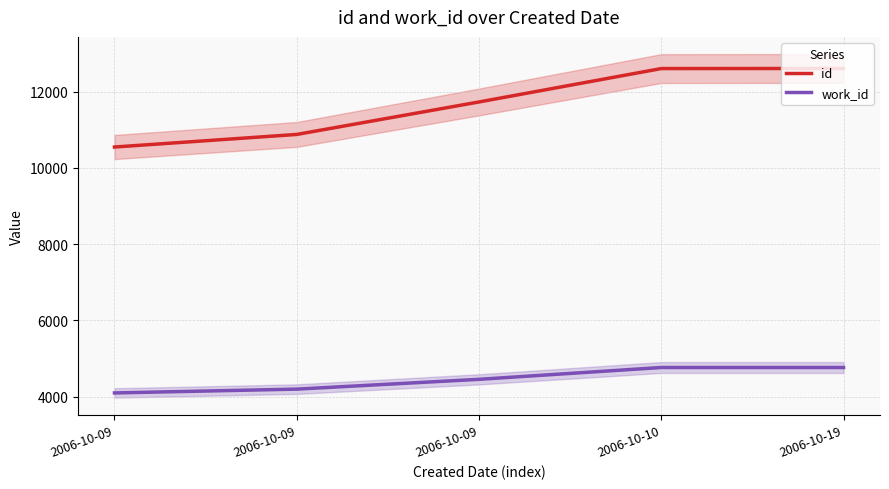

At which label does work_id reach its peak?

2006-10-10